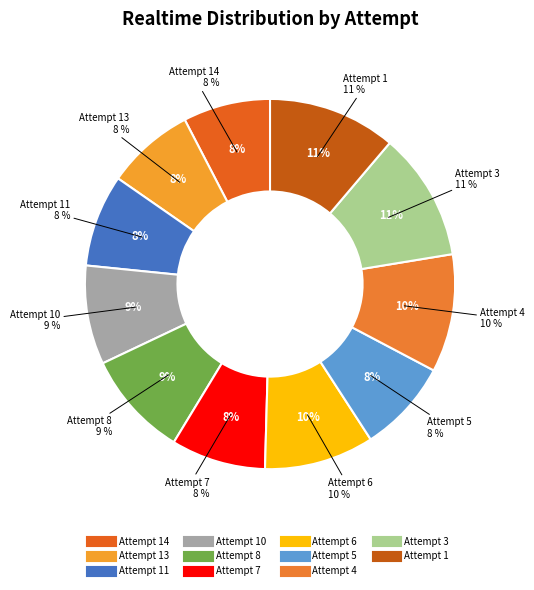

Rank the categories by value from lowest to highest.

Attempt 14, Attempt 13, Attempt 11, Attempt 5, Attempt 7, Attempt 10, Attempt 8, Attempt 6, Attempt 4, Attempt 1, Attempt 3